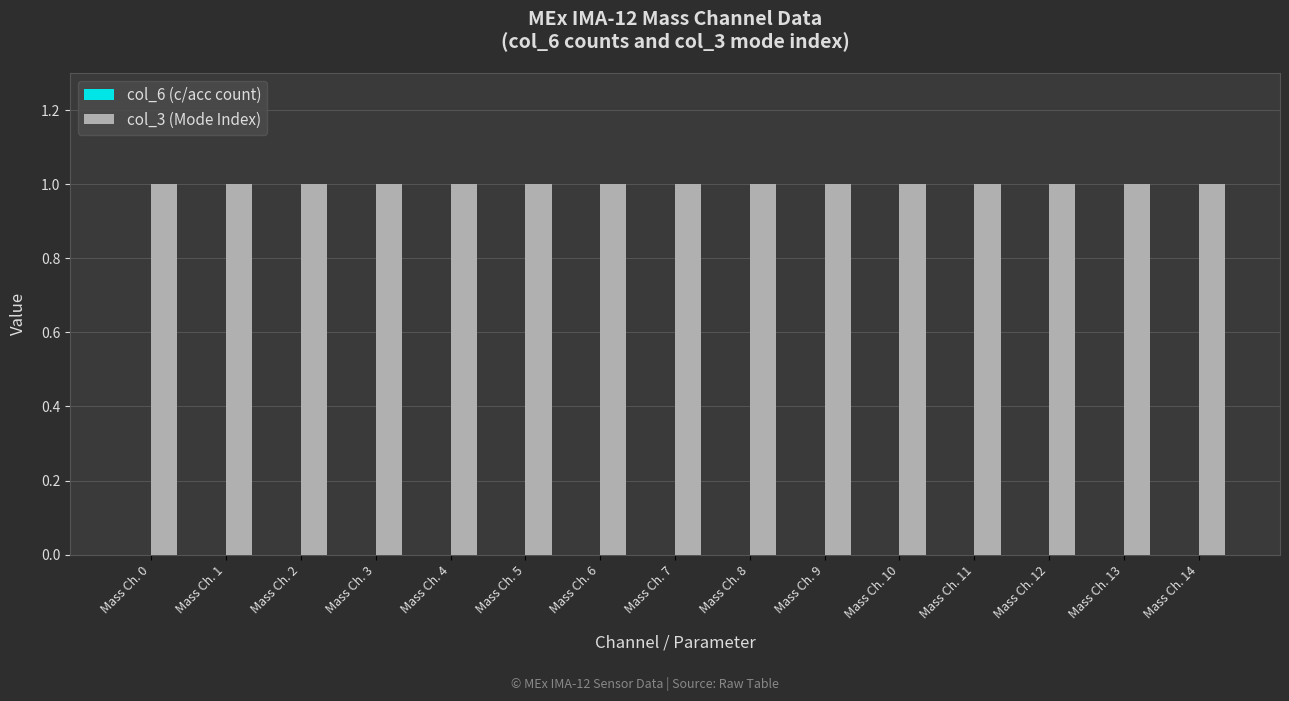

Reading left to right, extract all data points from this chart.

col_6 (c/acc count): 0	0	0	0	0	0	0	0	0	0	0	0	0	0	0
col_3 (Mode Index): 1	1	1	1	1	1	1	1	1	1	1	1	1	1	1